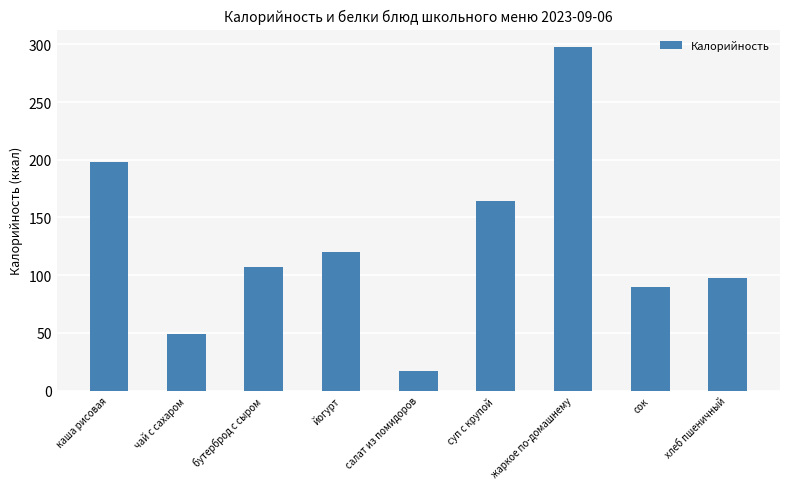

Reading left to right, what are all the values shown in this chart?

198.0	48.8	107.0	120.0	16.5	164.0	297.9	90.0	97.3